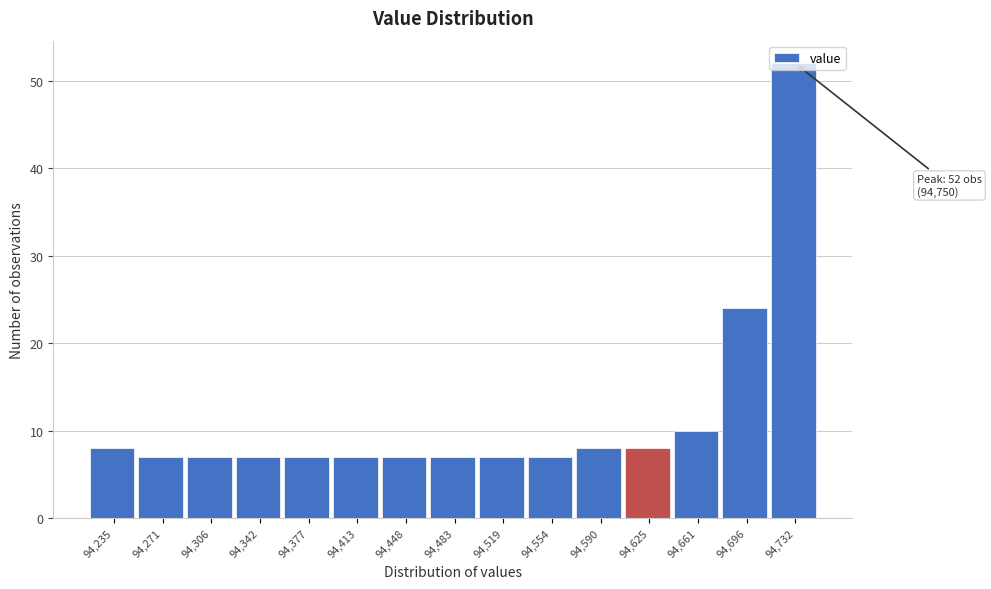

What is the average value?

12